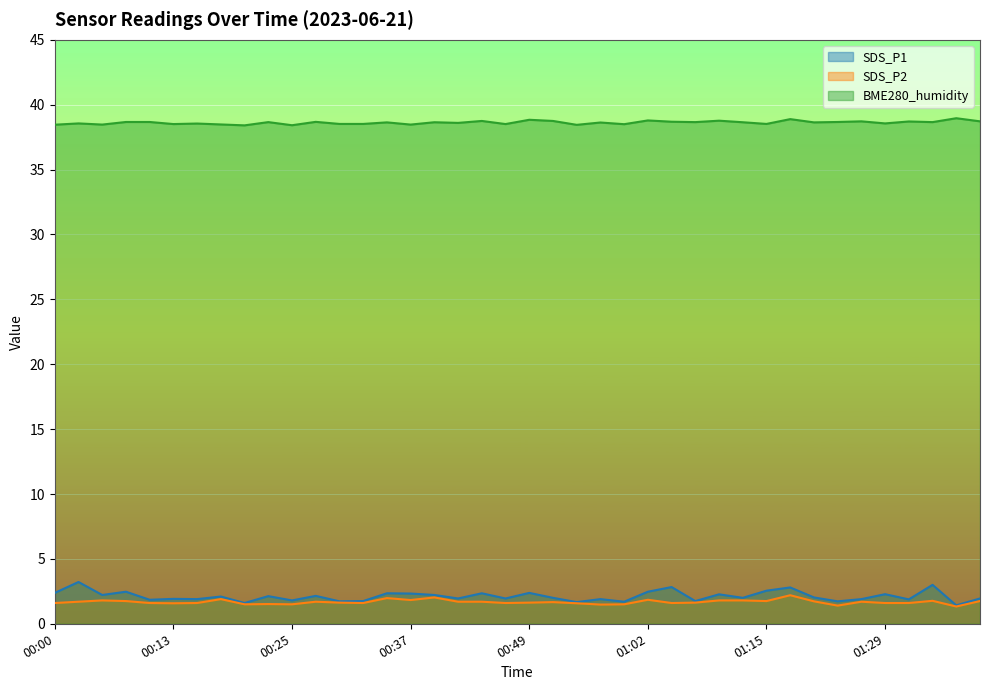

At how many categories does at least one series exceed 14?

40